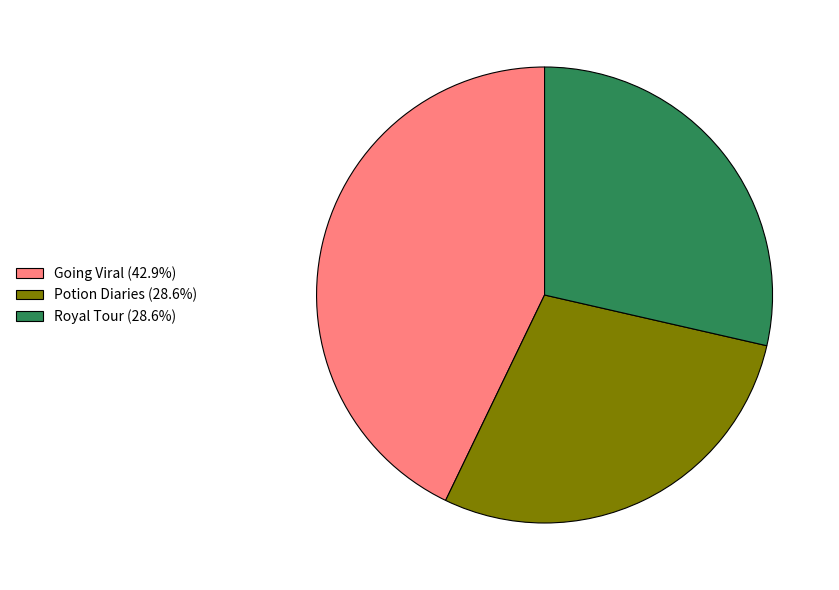

Approximately how many times larger is the value at Royal Tour compared to Going Viral?

0.7